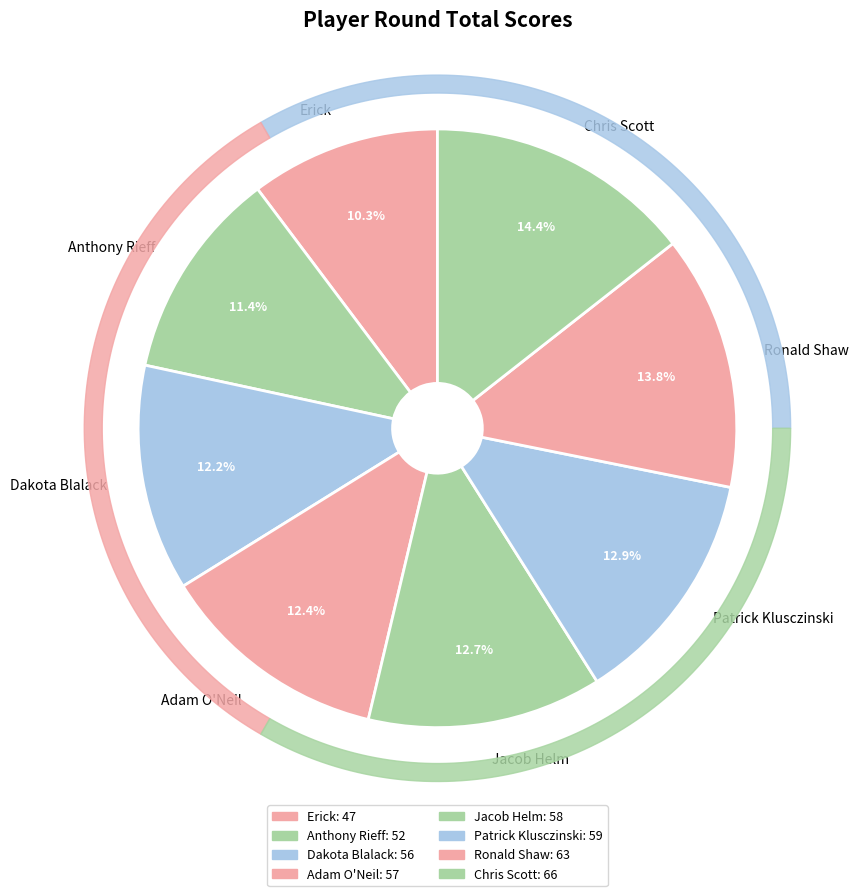

What is the smallest slice in the pie chart?

Erick